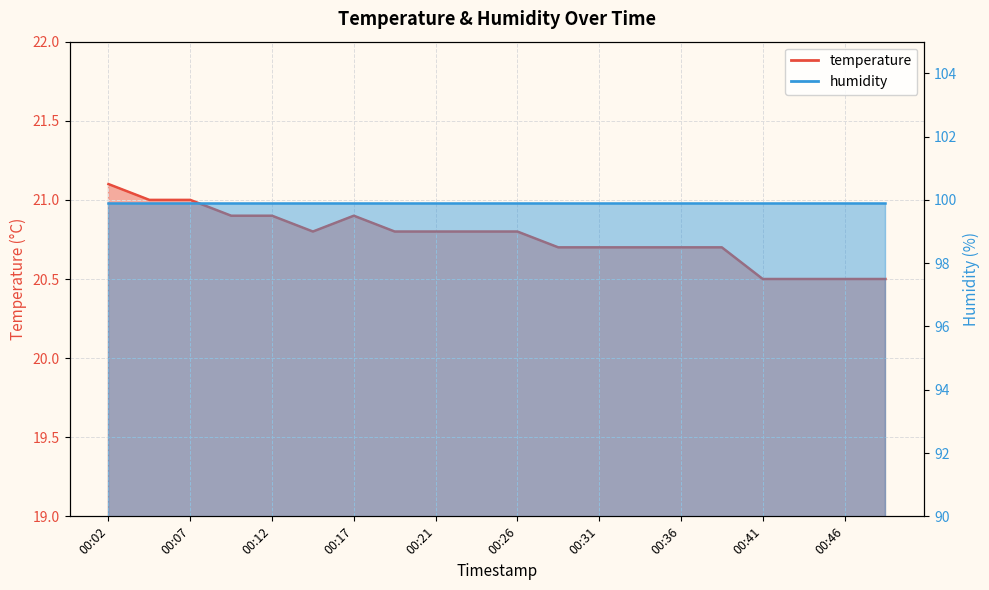

Reading right to left, list all the values displayed in this chart.

00:48=20.5	00:46=20.5	00:43=20.5	00:41=20.5	00:39=20.7	00:36=20.7	00:34=20.7	00:31=20.7	00:29=20.7	00:26=20.8	00:24=20.8	00:21=20.8	00:19=20.8	00:17=20.9	00:14=20.8	00:12=20.9	00:09=20.9	00:07=21.0	00:04=21.0	00:02=21.1